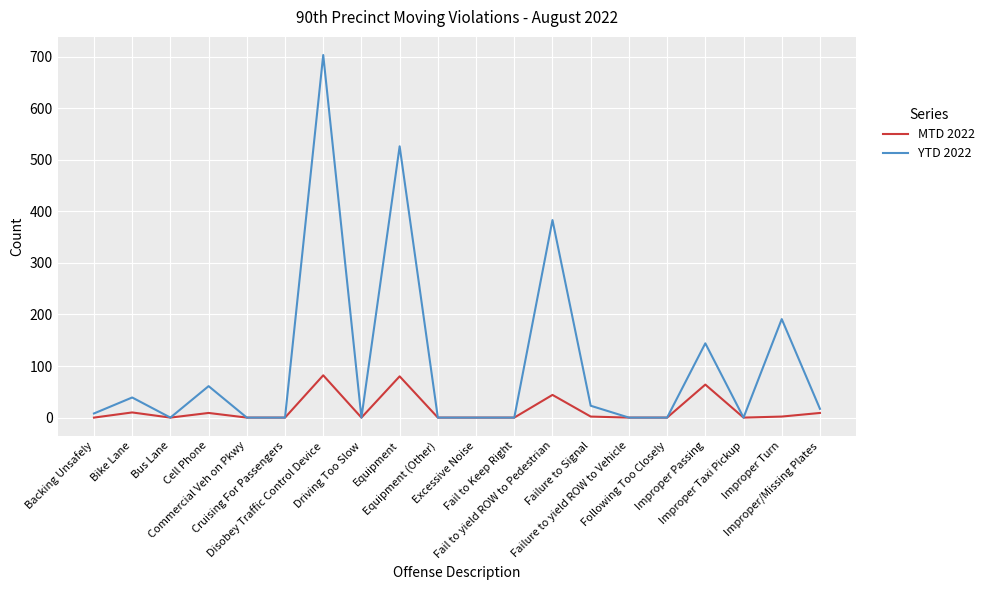

Which series has the widest spread of values?

YTD 2022